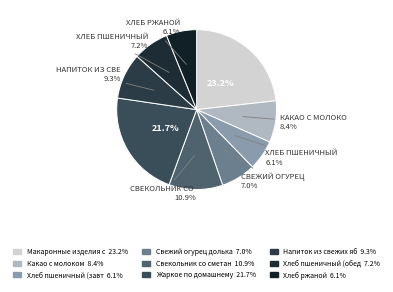

How many slices are in this pie chart?

9